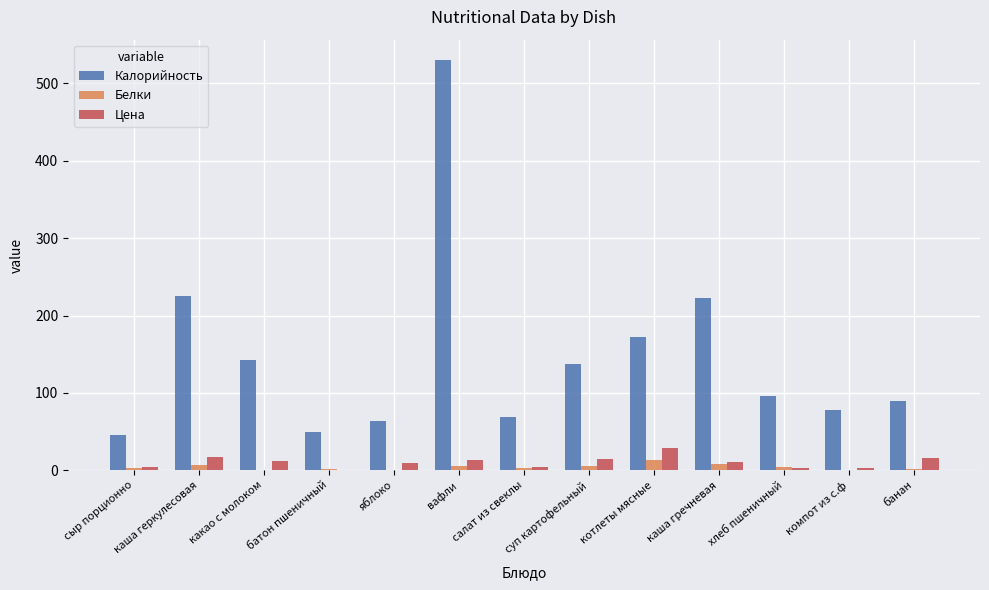

Is it true that Калорийность equals 66.4 at сыр порционно?

False